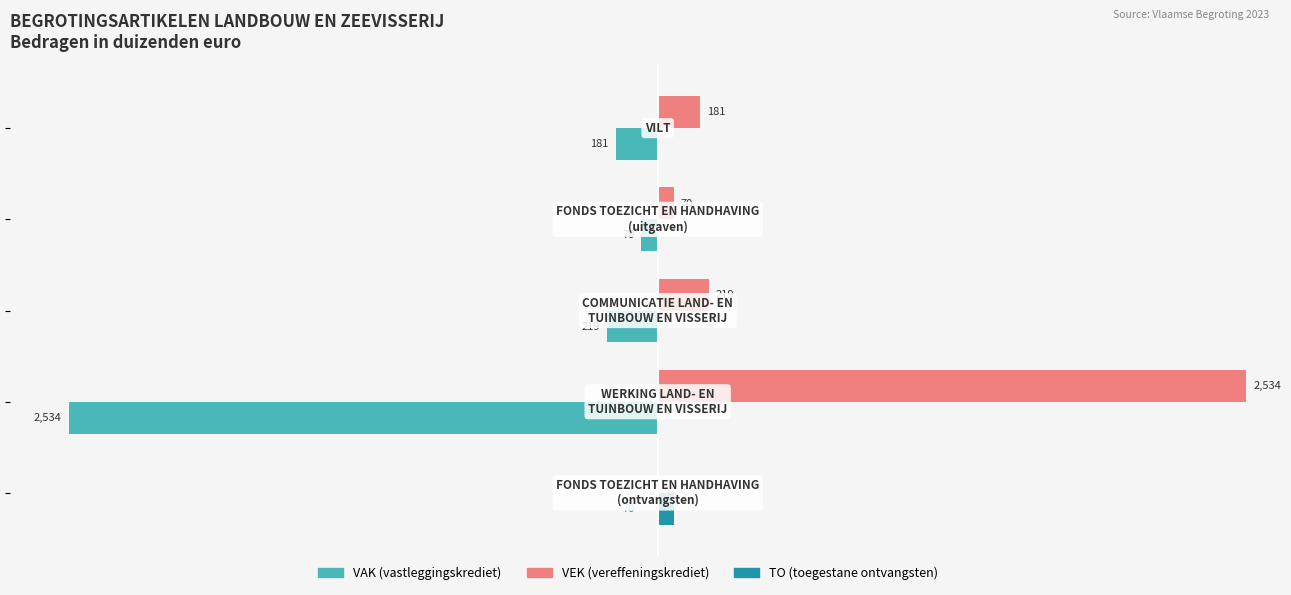

How many series are shown in this chart?

3